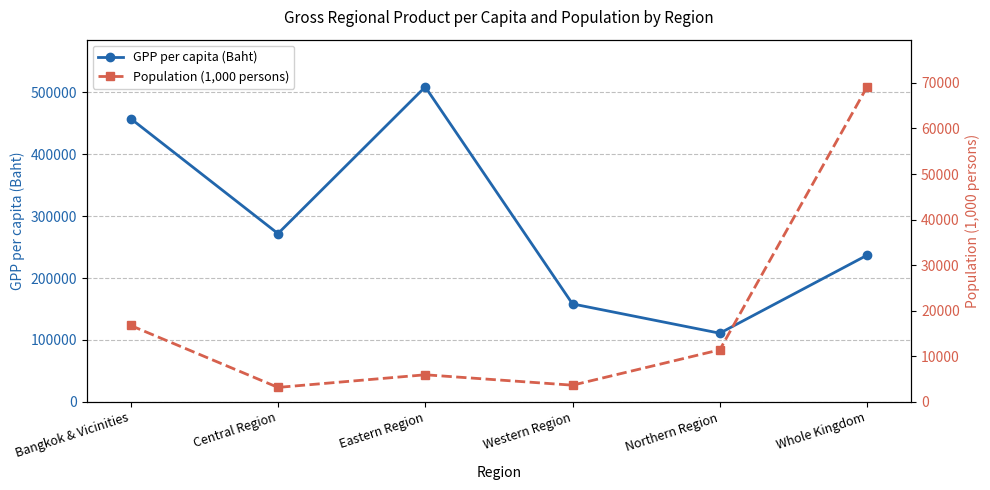

What is the total value across all series at Central Region?

274936